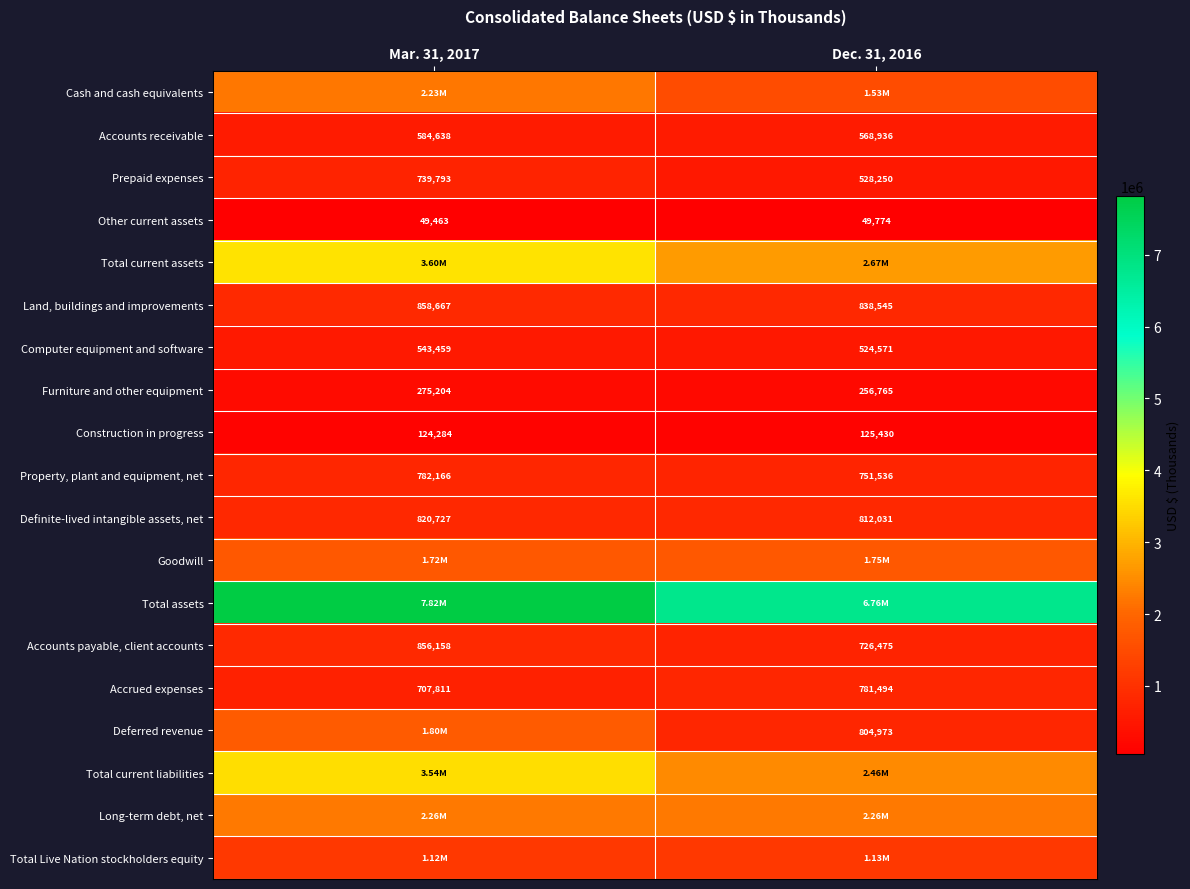

What is the average value of the Accounts receivable series?

576787